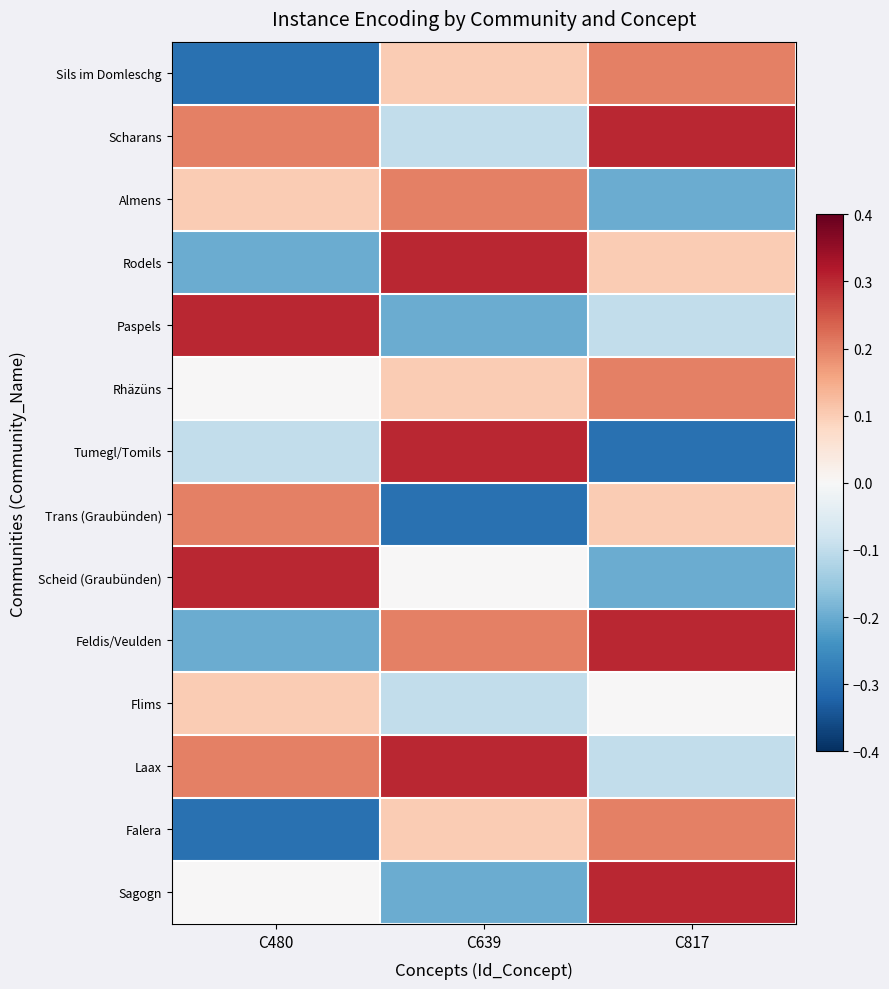

Reading left to right, what are all the values shown in this chart?

Sils im Domleschg: C480=-0.3	C639=0.1	C817=0.2
Scharans: C480=0.2	C639=-0.1	C817=0.3
Almens: C480=0.1	C639=0.2	C817=-0.2
Rodels: C480=-0.2	C639=0.3	C817=0.1
Paspels: C480=0.3	C639=-0.2	C817=-0.1
Rhäzüns: C480=0.0	C639=0.1	C817=0.2
Tumegl/Tomils: C480=-0.1	C639=0.3	C817=-0.3
Trans (Graubünden): C480=0.2	C639=-0.3	C817=0.1
Scheid (Graubünden): C480=0.3	C639=0.0	C817=-0.2
Feldis/Veulden: C480=-0.2	C639=0.2	C817=0.3
Flims: C480=0.1	C639=-0.1	C817=0.0
Laax: C480=0.2	C639=0.3	C817=-0.1
Falera: C480=-0.3	C639=0.1	C817=0.2
Sagogn: C480=0.0	C639=-0.2	C817=0.3